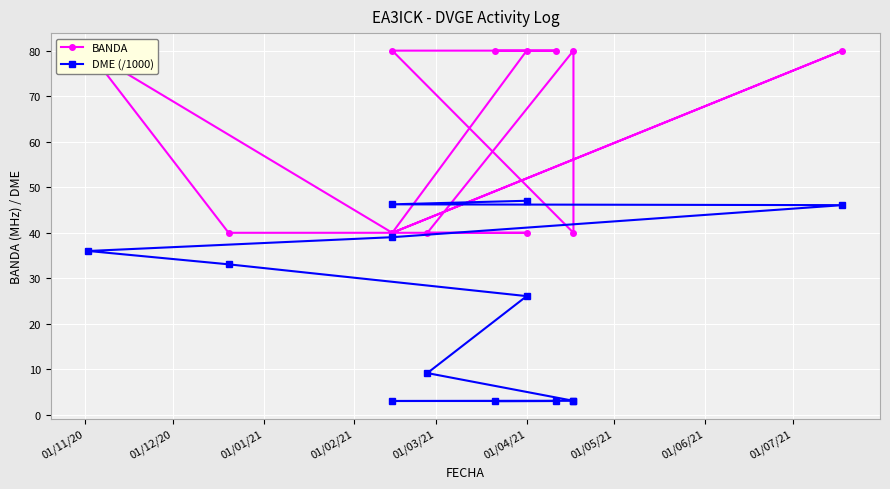

What position from the left is 01/07/21?

9